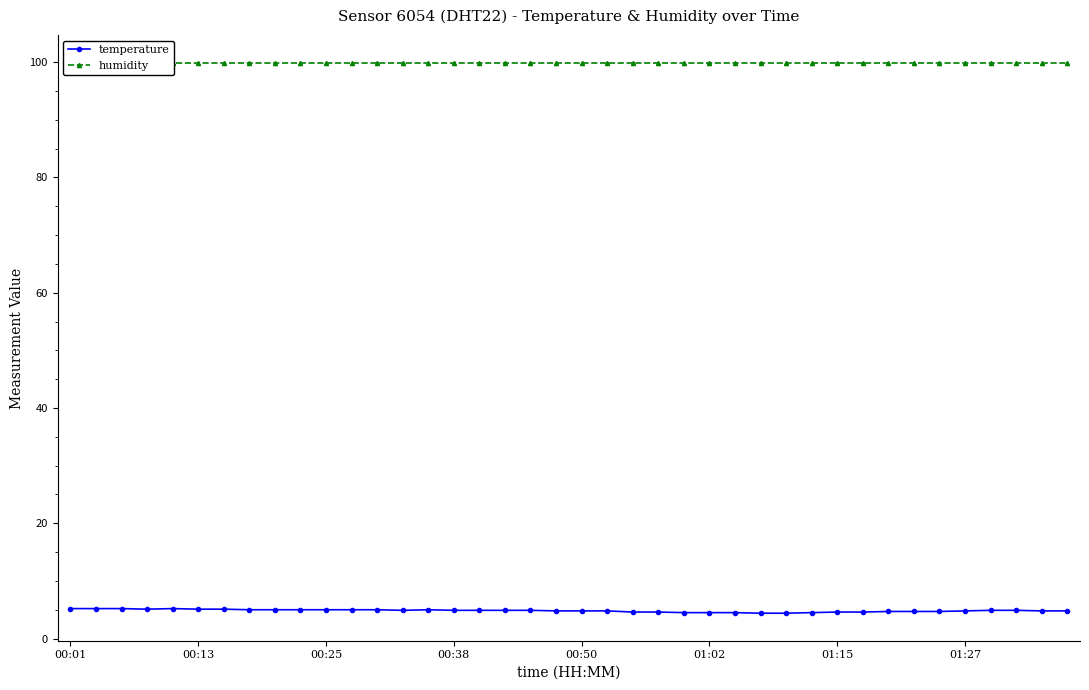

What is the maximum value for humidity?

99.9